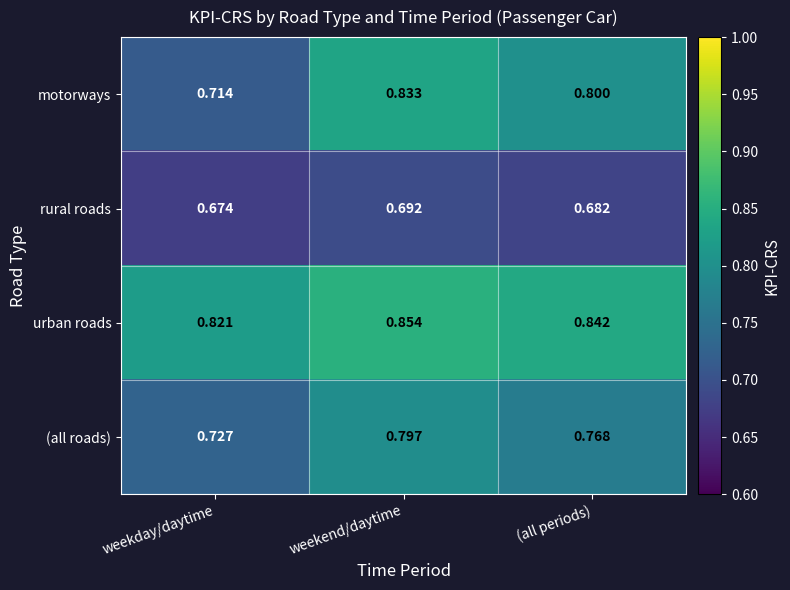

Rank the series by their maximum value, from lowest to highest.

rural roads, (all roads), motorways, urban roads